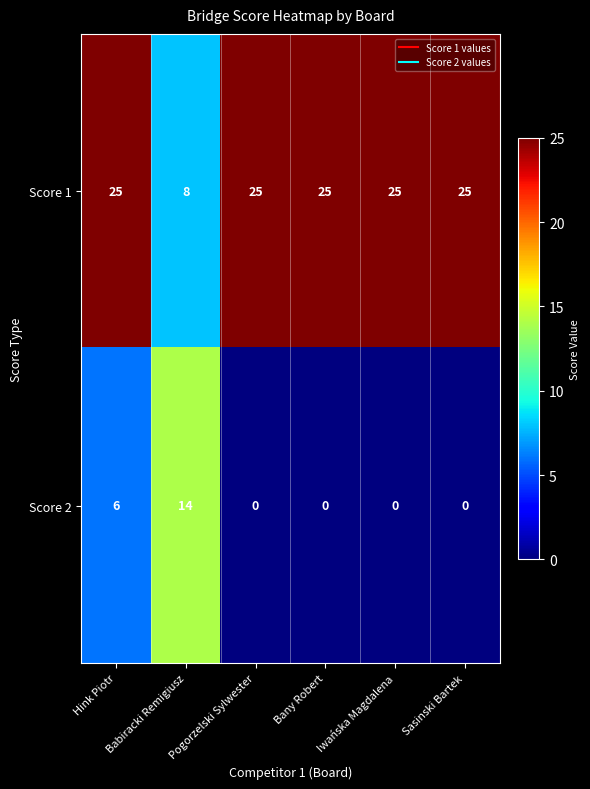

How many categories are shown in the chart?

6